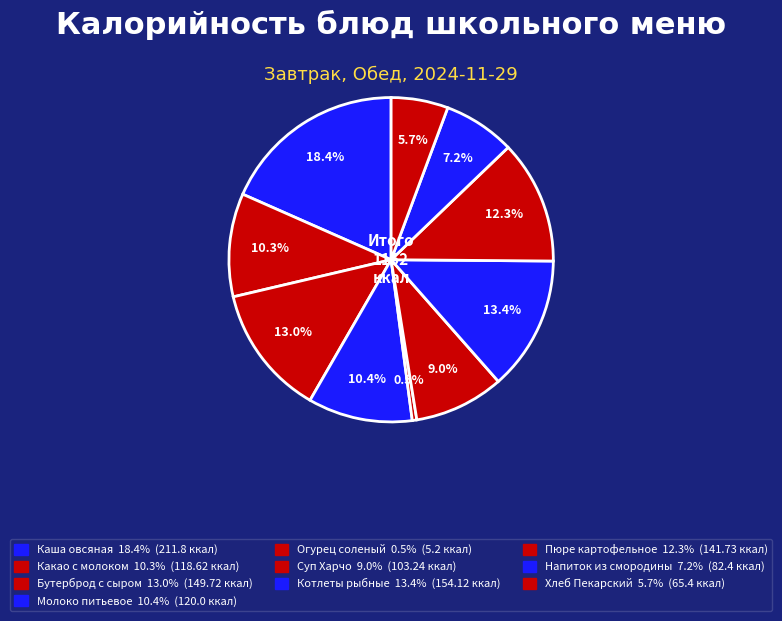

How many slices are in this pie chart?

10